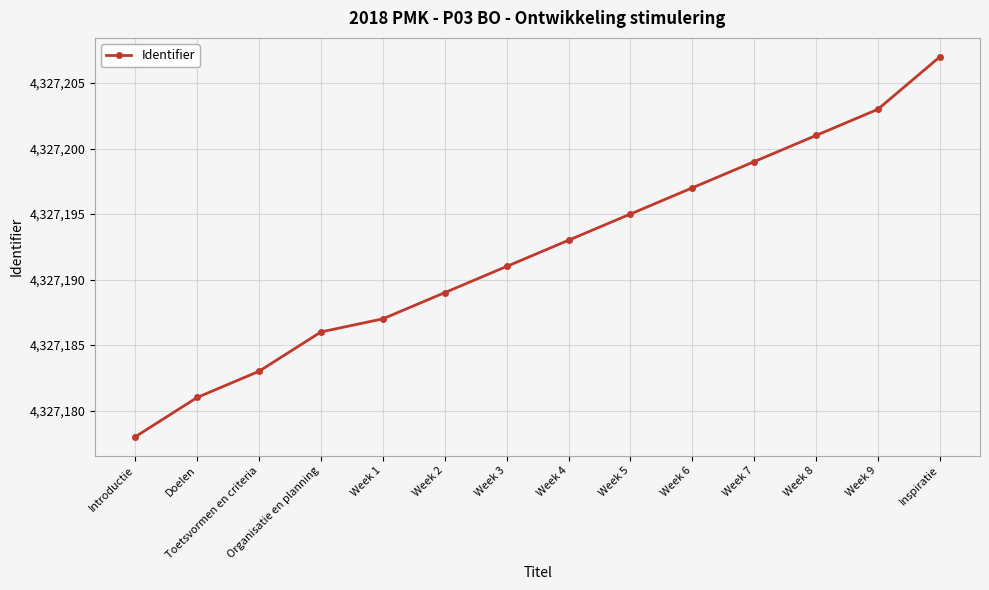

List the labels in order of value, smallest first.

Introductie, Doelen, Toetsvormen en criteria, Organisatie en planning, Week 1, Week 2, Week 3, Week 4, Week 5, Week 6, Week 7, Week 8, Week 9, Inspiratie